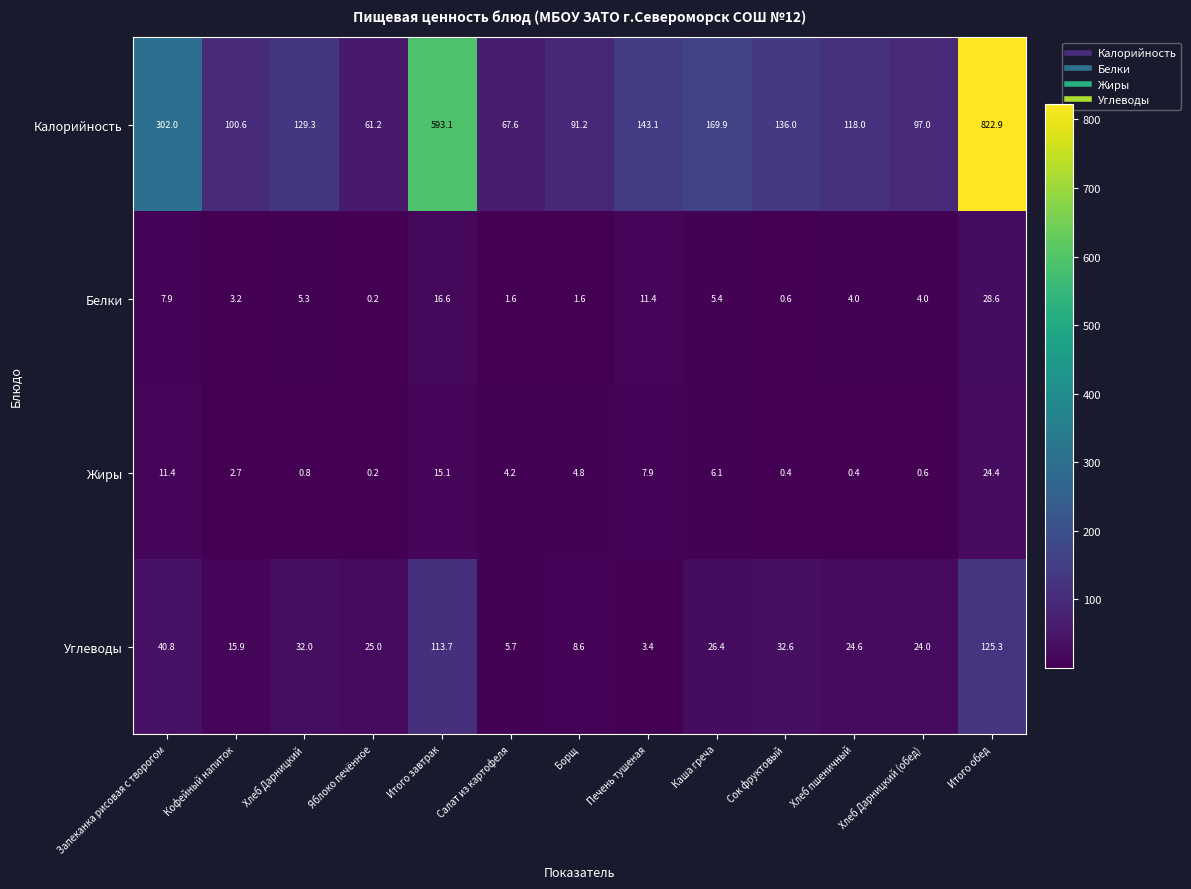

The value of Жиры at Запеканка рисовая с творогом is 3.8. True or false?

False